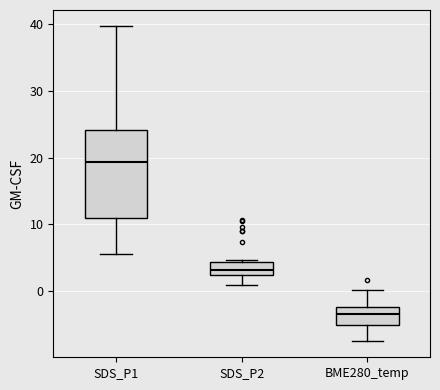

Where does the lower whisker of the box for SDS_P2 end on the y-axis? The values are not printed on the chart, so give them approximately, as read against the axis.

1